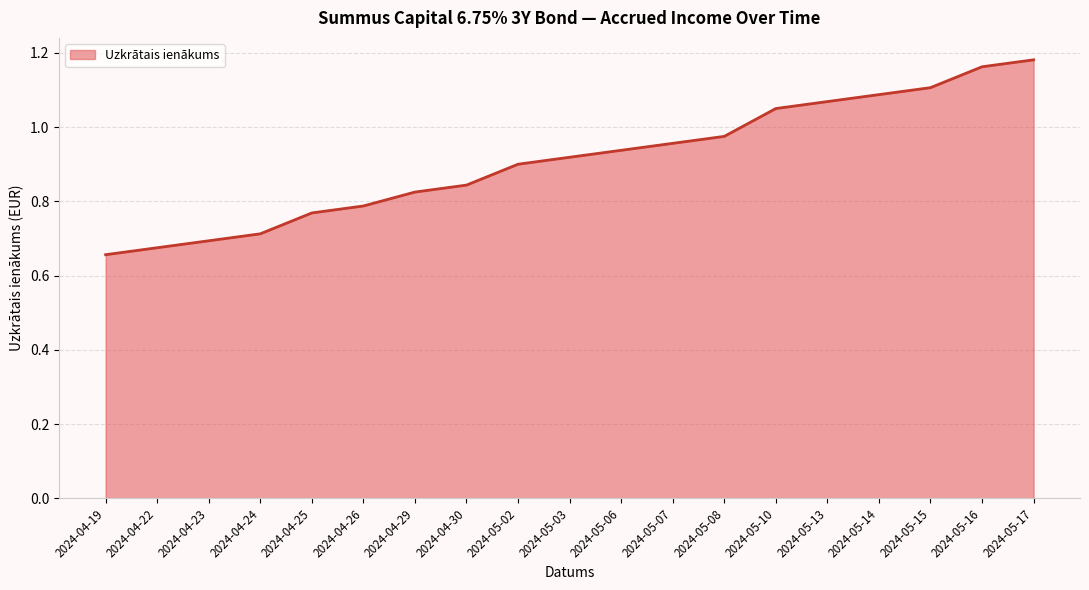

Which has a higher value, 2024-04-23 or 2024-05-03?

2024-05-03